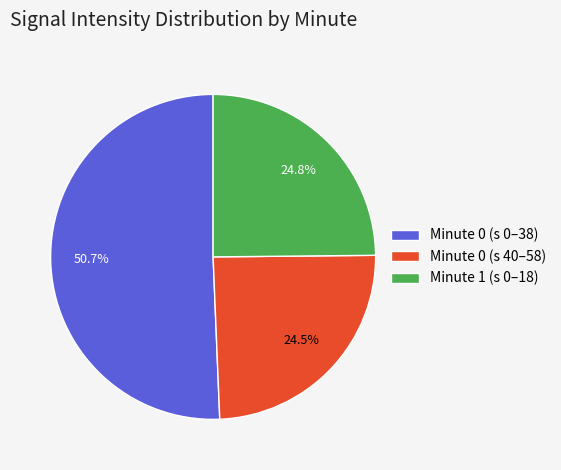

What is the majority slice?

Minute 0 (s 0–38)